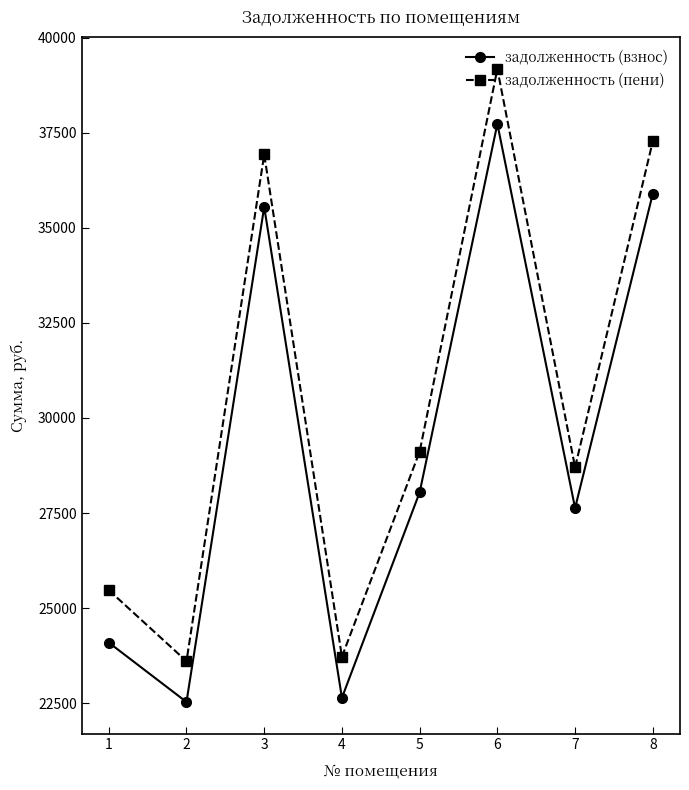

Is the value of задолженность (пени) at 1 greater than the value of задолженность (взнос) at 8?

No